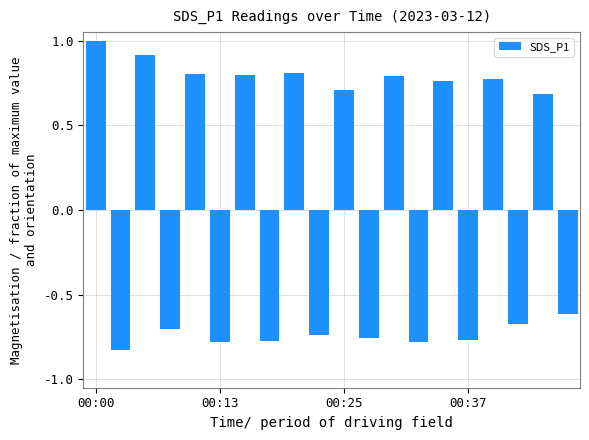

What is the maximum value shown in the chart?

1.0